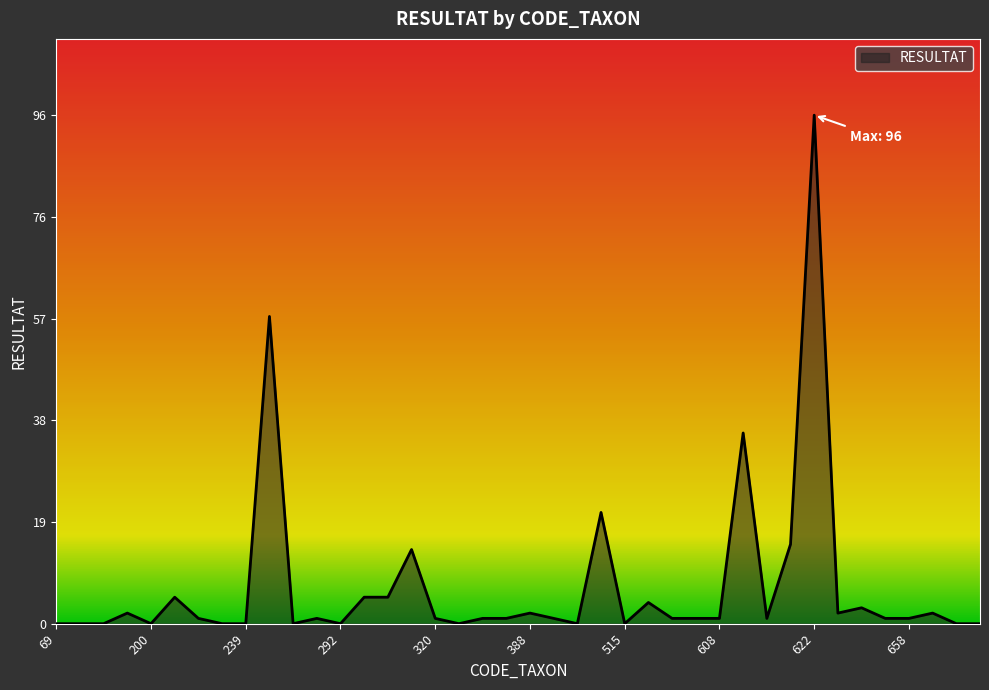

How many lines are shown in the chart?

1